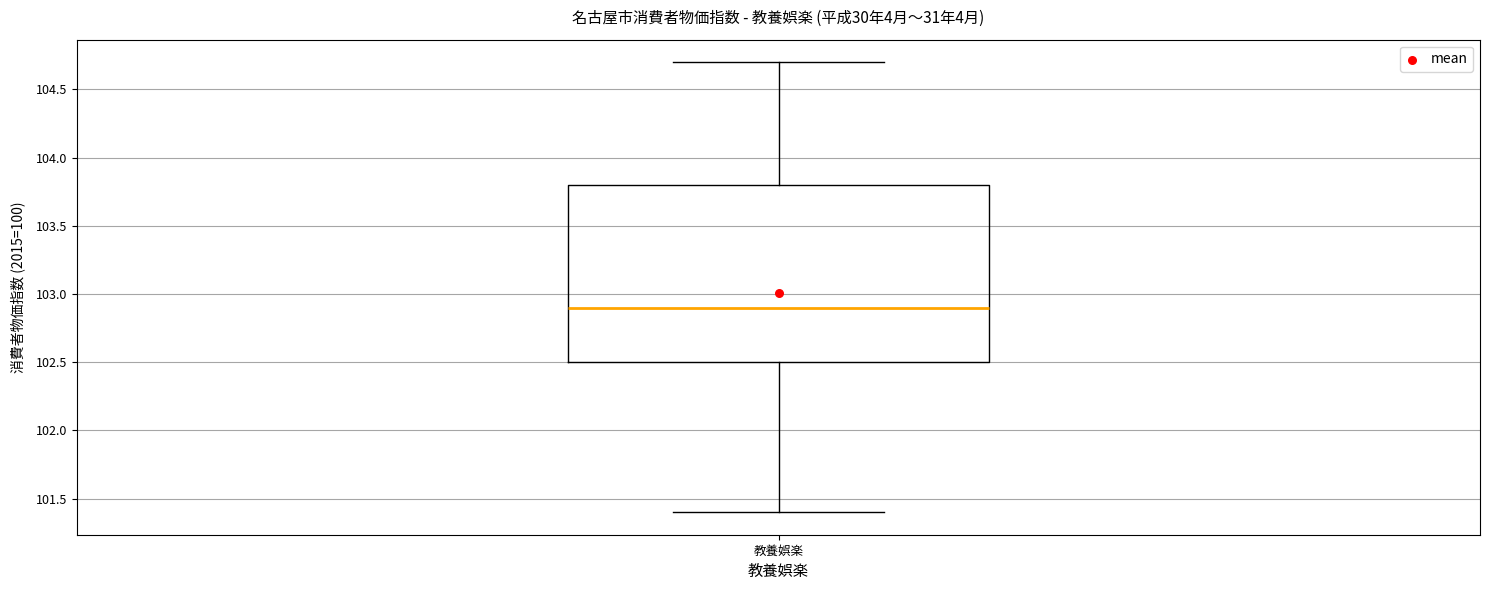

Read this box plot against the y-axis: the position of the median line, the range covered by the box, and the ends of both whiskers. The values are not printed on the chart, so give them approximately, as read against the axis.

median 102.9, box 102.5 to 103.8, whiskers 101.4 to 104.7